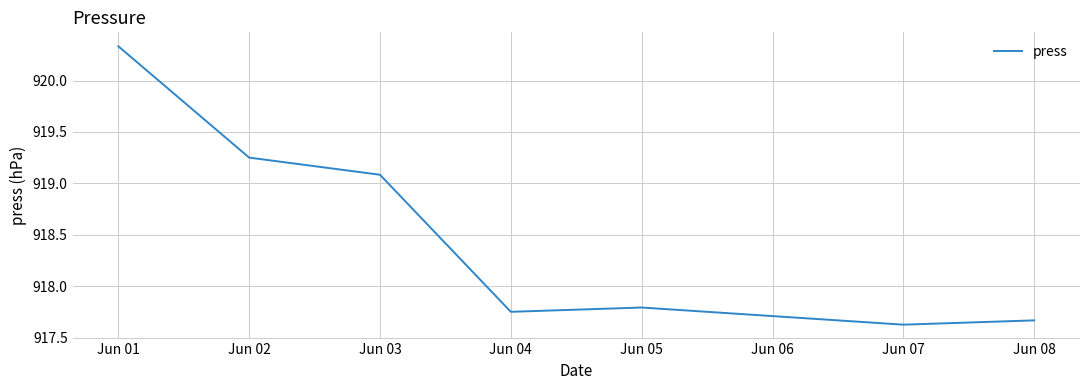

At which category does the chart reach its peak across all series?

Jun 01